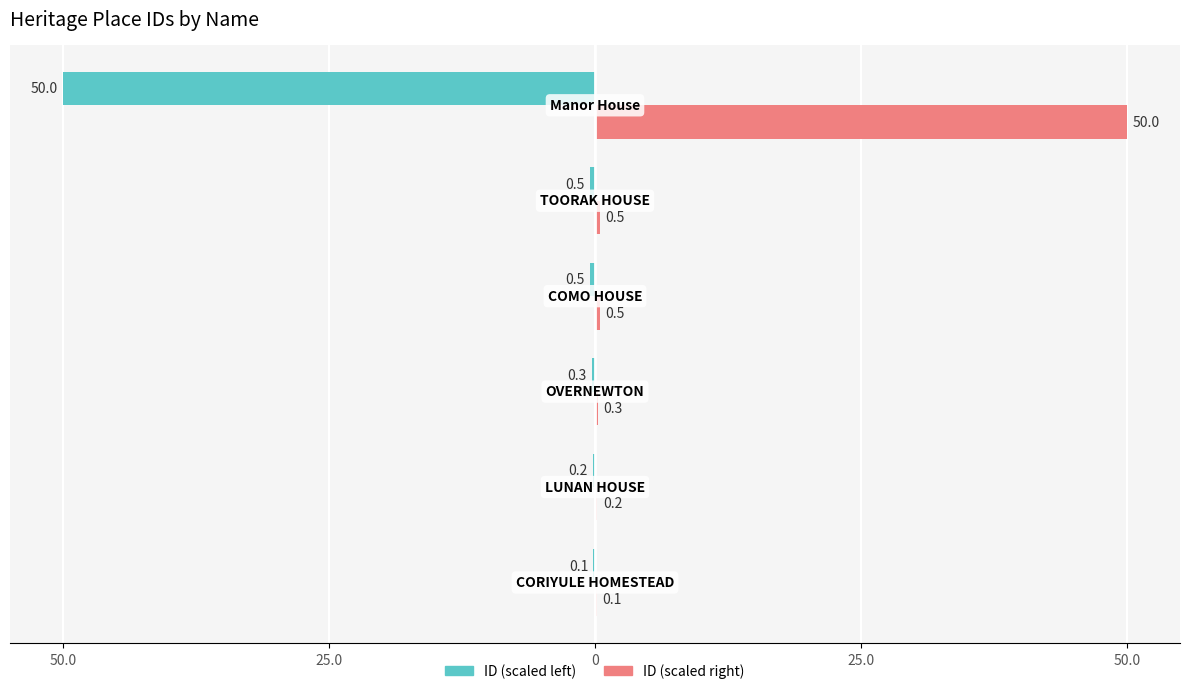

What are all the series names shown in the legend?

ID (scaled left), ID (scaled right)